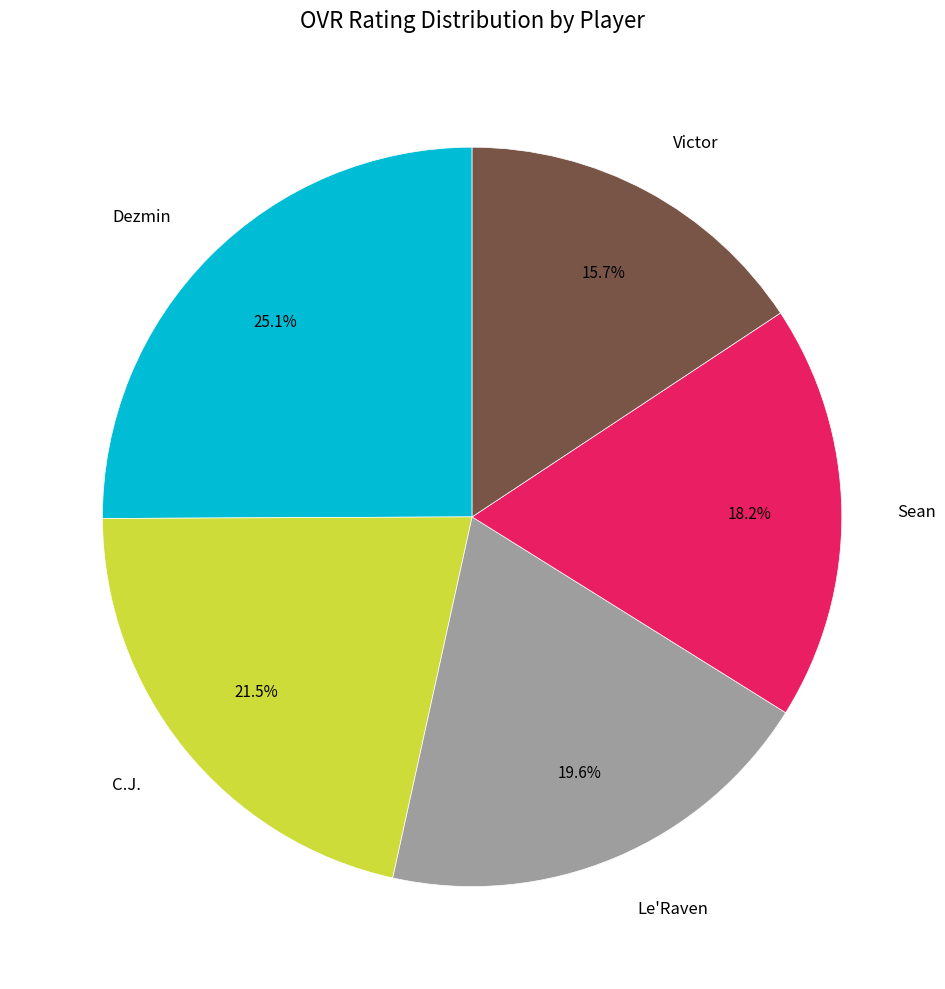

Which category has the biggest portion of the pie?

Dezmin